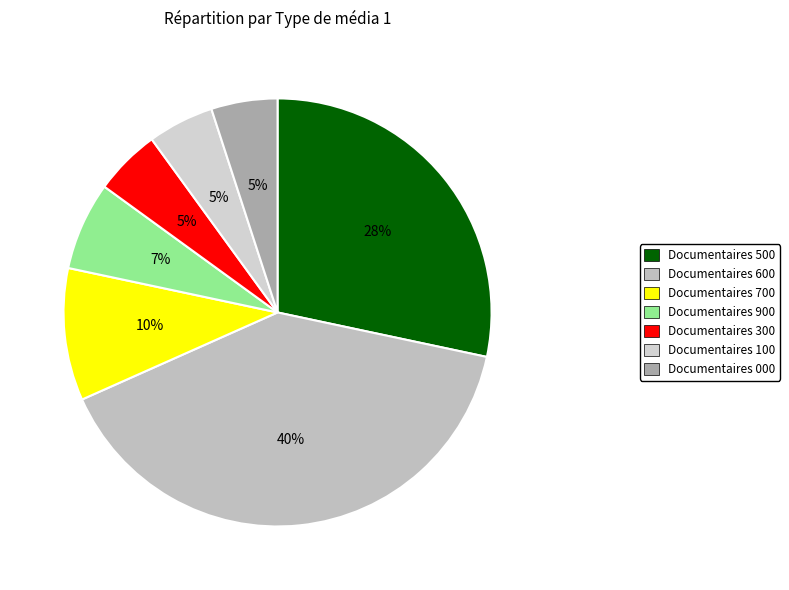

To the nearest percent, what is the combined percentage of Documentaires 300 and Documentaires 600?

45%